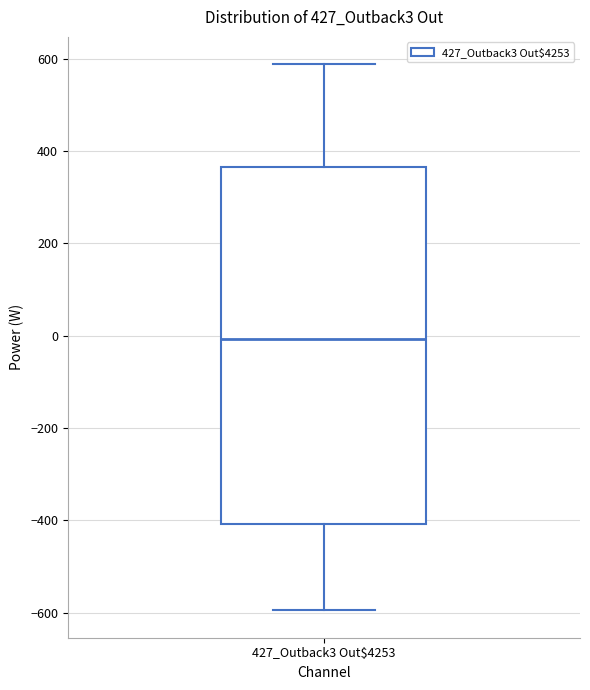

Read this box plot against the y-axis: the position of the median line, the range covered by the box, and the ends of both whiskers. The values are not printed on the chart, so give them approximately, as read against the axis.

median 0, box -400 to 360, whiskers -600 to 580